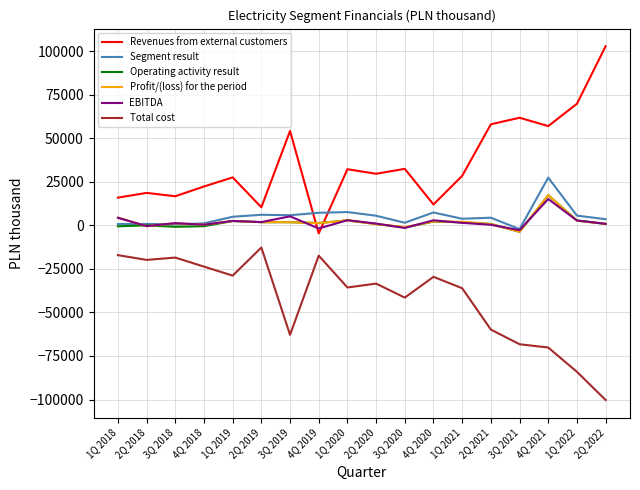

Which series has the largest range (max minus min)?

Revenues from external customers